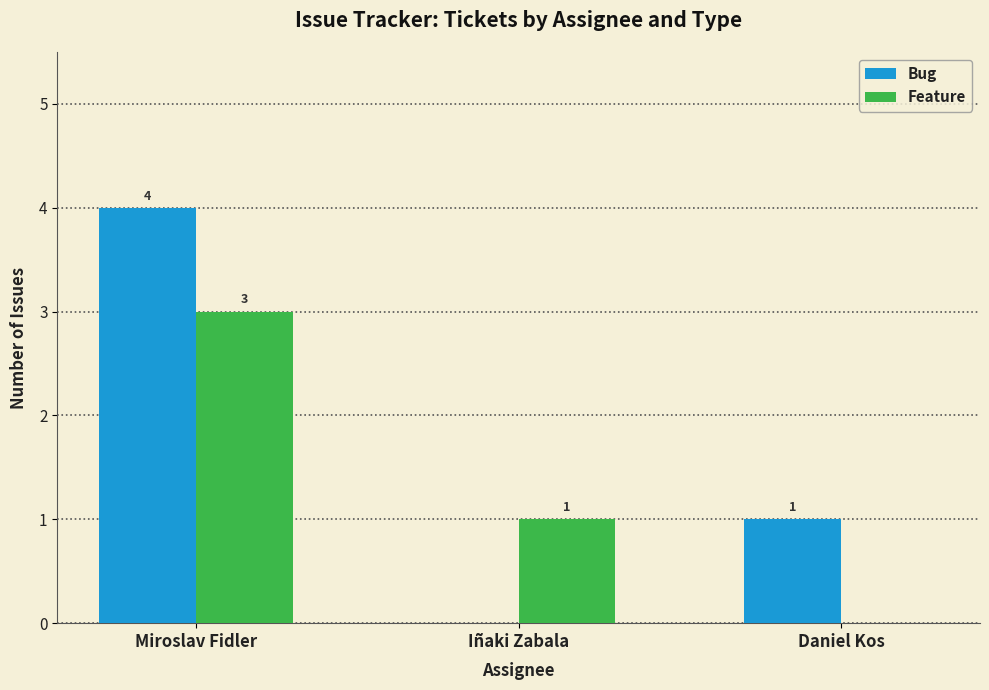

What is the sum of all Feature values?

4